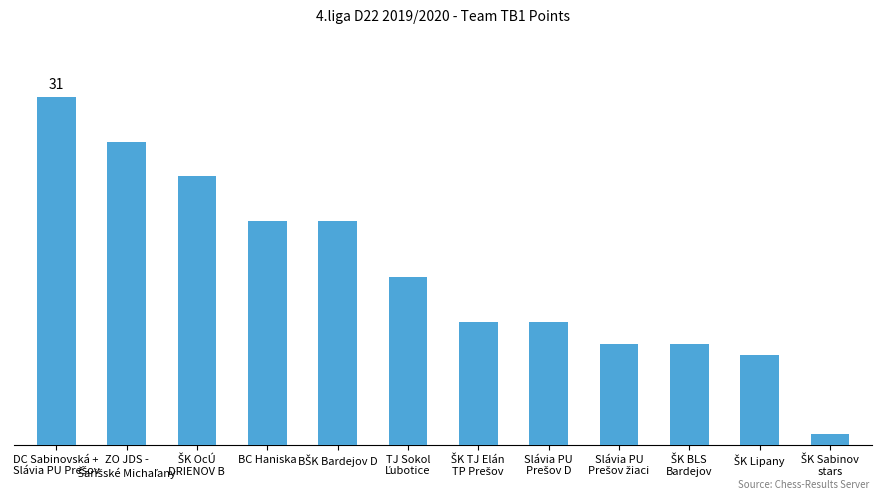

Does the chart contain any negative values?

No